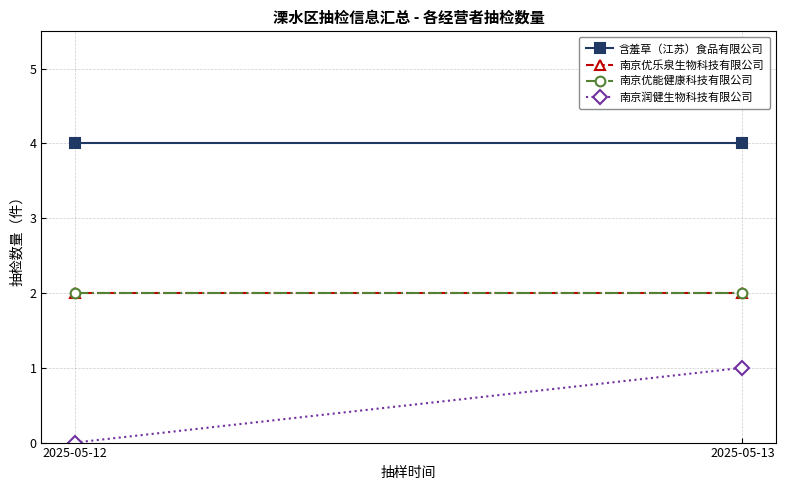

Reading left to right, transcribe all the data shown in this chart.

含羞草（江苏）食品有限公司: 2025-05-12=4	2025-05-13=4
南京优乐泉生物科技有限公司: 2025-05-12=2	2025-05-13=2
南京优能健康科技有限公司: 2025-05-12=2	2025-05-13=2
南京润健生物科技有限公司: 2025-05-12=0	2025-05-13=1